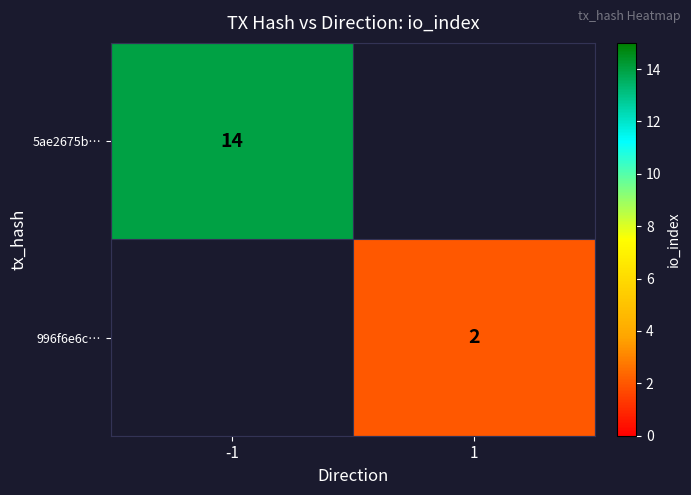

What is the total value across all series at -1?

14